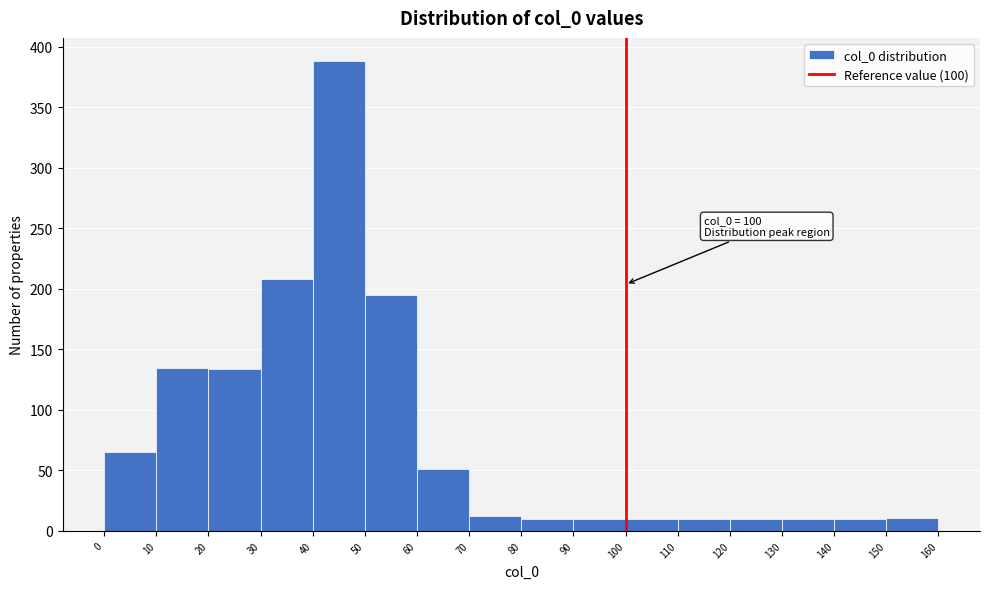

Over which range of the x-axis is the bar tallest?

40 to 50